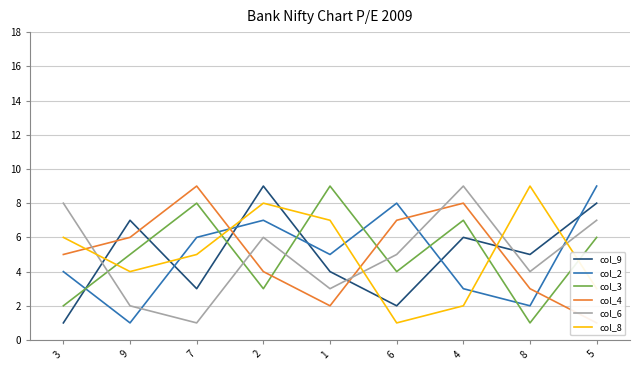

What is the minimum value for col_9?

1